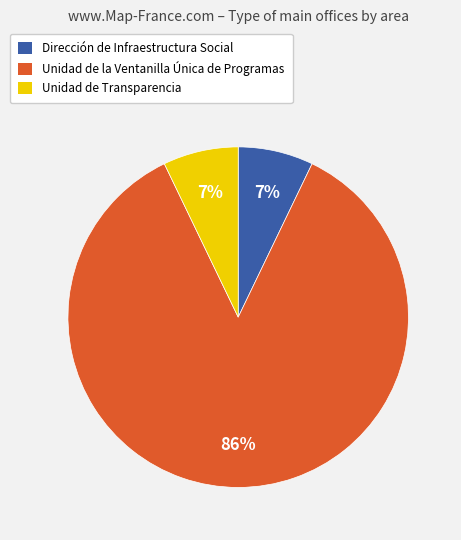

To the nearest percent, what portion does Unidad de la Ventanilla Única de Programas represent?

86%